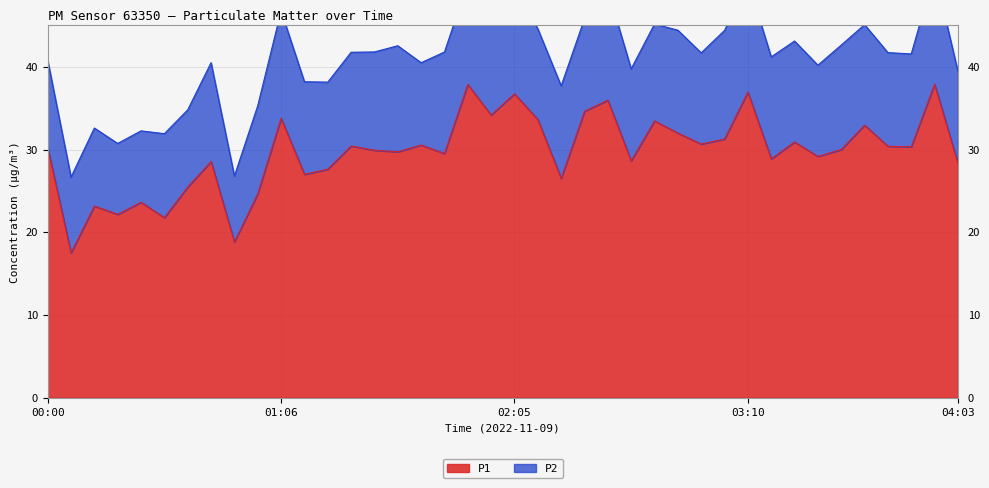

What is the minimum value shown in the chart?

17.5